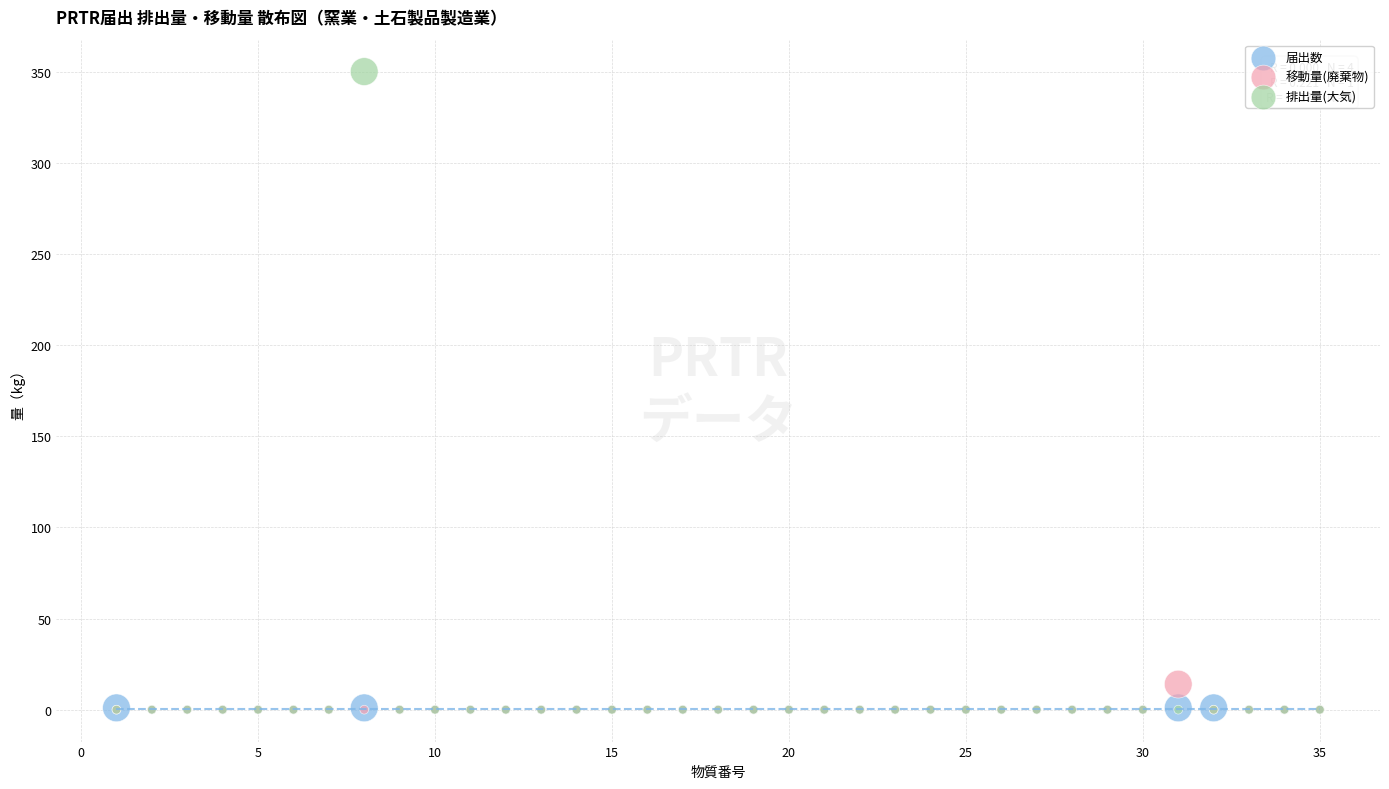

Which series reaches the maximum Y coordinate?

排出量(大気)